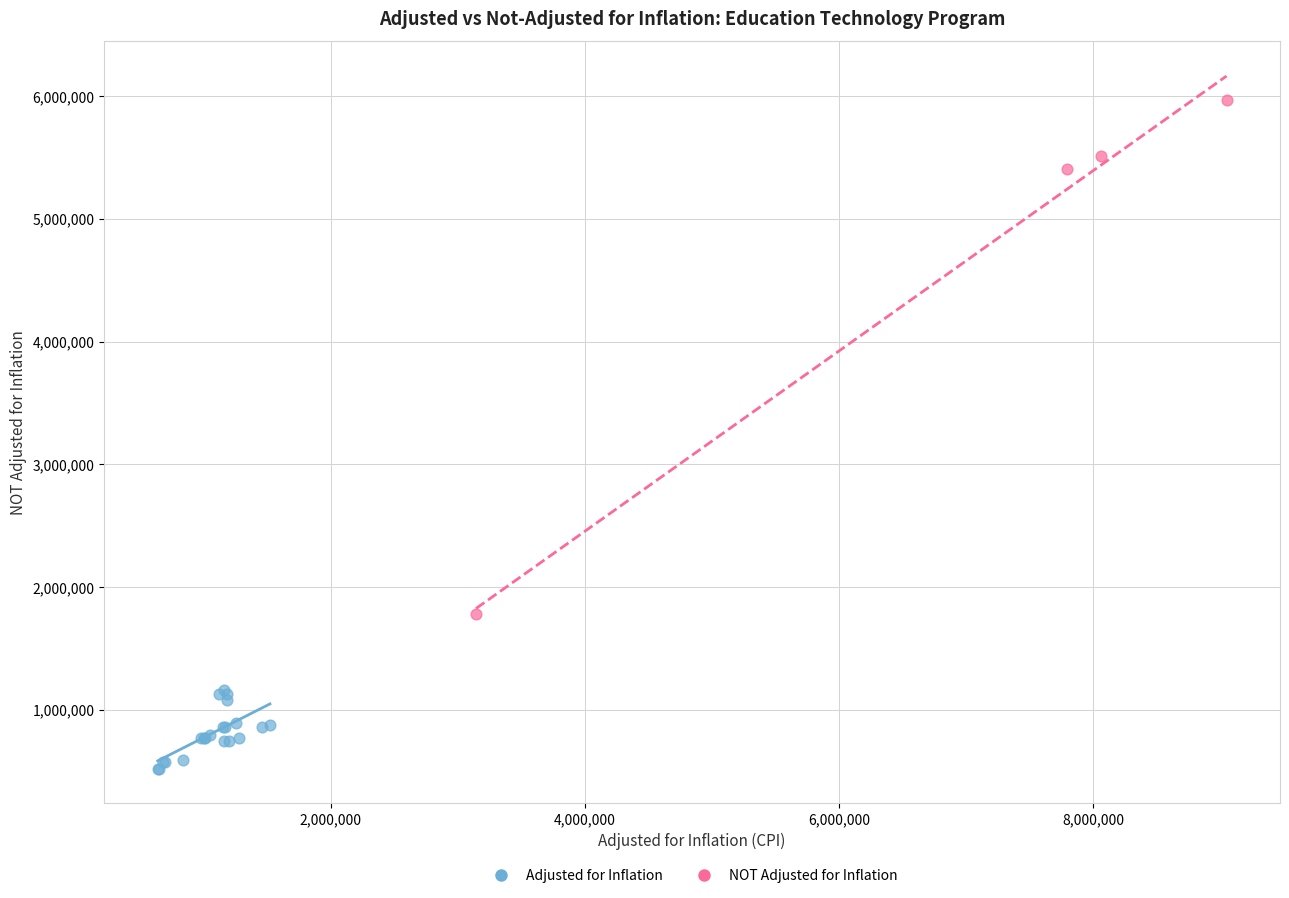

Which series reaches the minimum Y coordinate?

Adjusted for Inflation